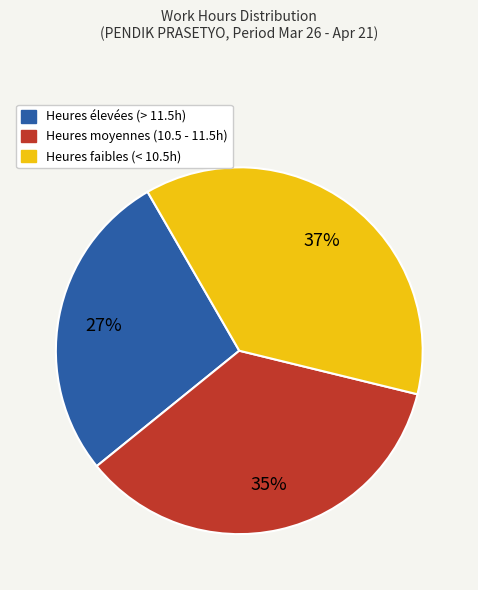

Count the number of slices in the pie.

3